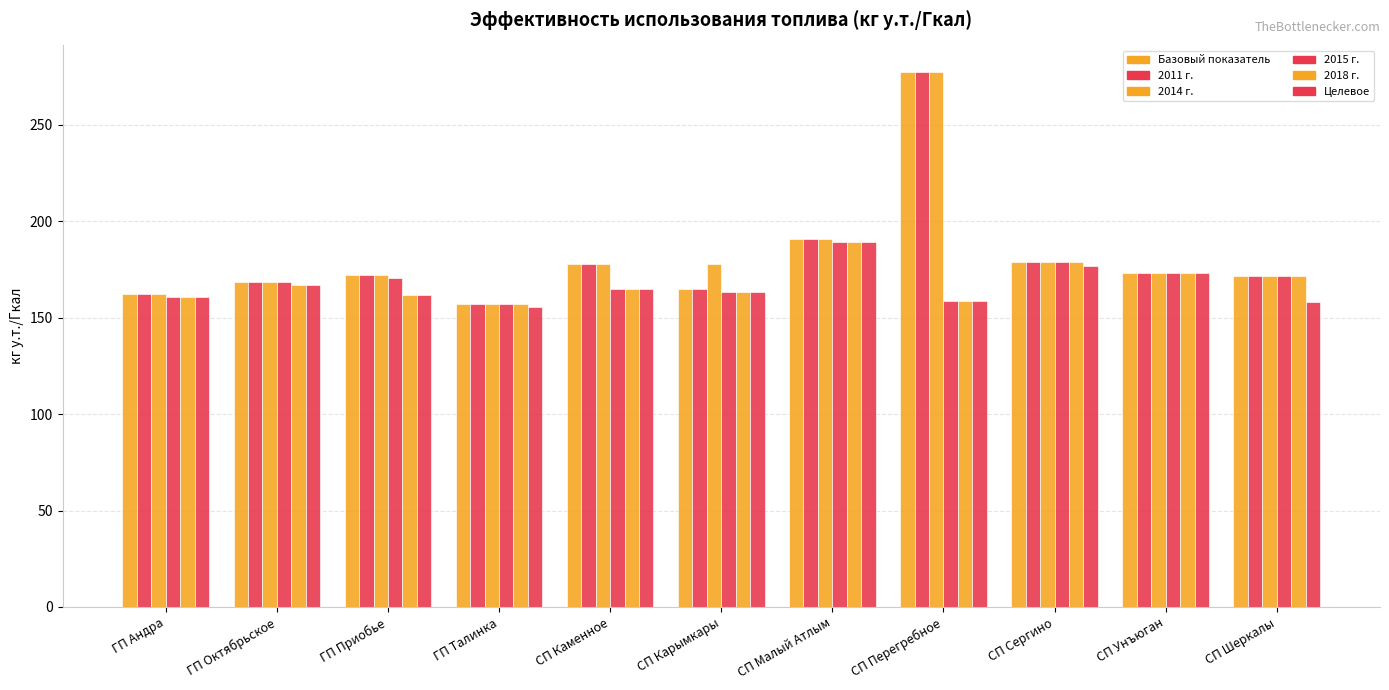

Reading right to left, transcribe all the data shown in this chart.

Базовый показатель: 171.8	173.1	178.6	277.3	191.0	164.8	177.8	157.3	172.2	168.7	162.4
2011 г.: 171.8	173.1	178.6	277.3	191.0	164.8	177.8	157.3	172.2	168.7	162.4
2014 г.: 171.8	173.1	178.6	277.3	191.0	177.8	177.8	157.3	172.2	168.7	162.4
2015 г.: 171.8	173.1	178.6	158.4	189.1	163.2	164.8	157.3	170.5	168.7	160.8
2018 г.: 171.8	173.1	178.6	158.4	189.1	163.2	164.8	157.3	161.8	167.0	160.8
Целевое: 158.3	173.1	176.8	158.4	189.1	163.2	164.8	155.7	161.8	167.0	160.8